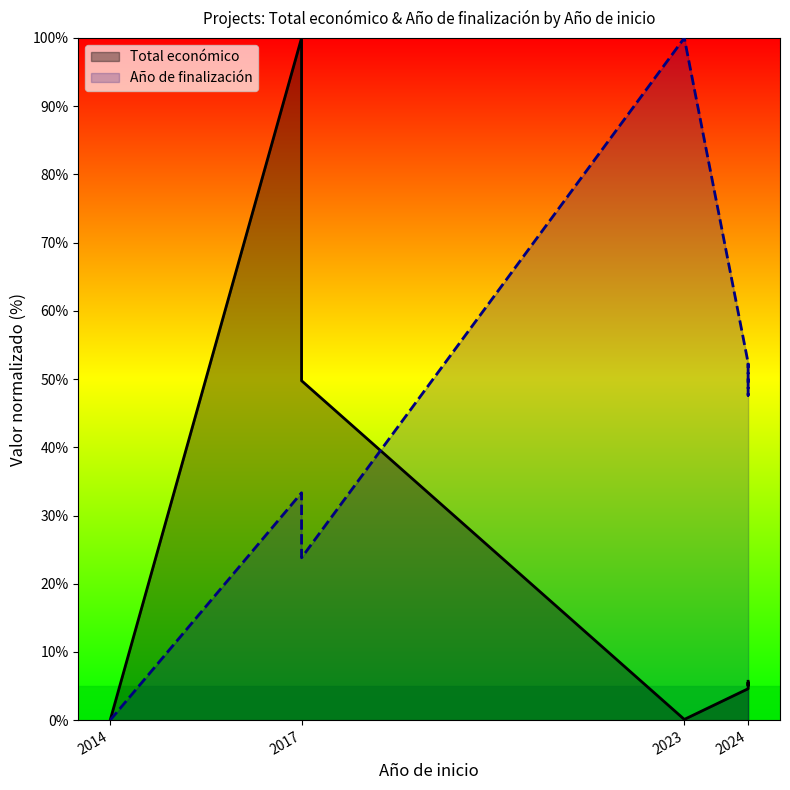

Reading left to right, extract all data points from this chart.

Total económico: 2014=0.0	2017=100.0	2017=49.8	2023=0.1	2024=4.6	2024=5.5	2024=5.1	2024=5.7
Año de finalización: 2014=0.0	2017=33.3	2017=23.8	2023=100.0	2024=52.4	2024=47.6	2024=52.4	2024=52.4